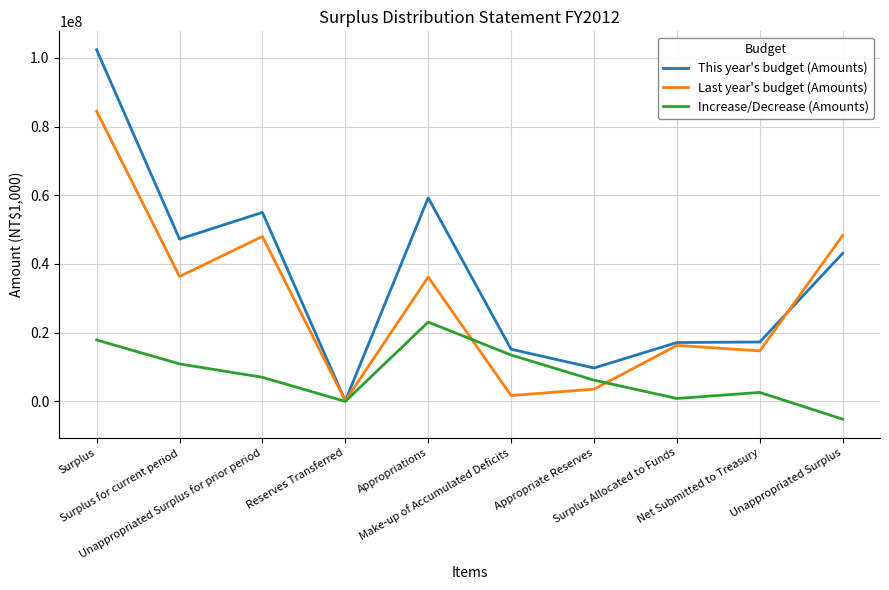

List the series in order of their peak value, lowest first.

Increase/Decrease (Amounts), Last year's budget (Amounts), This year's budget (Amounts)